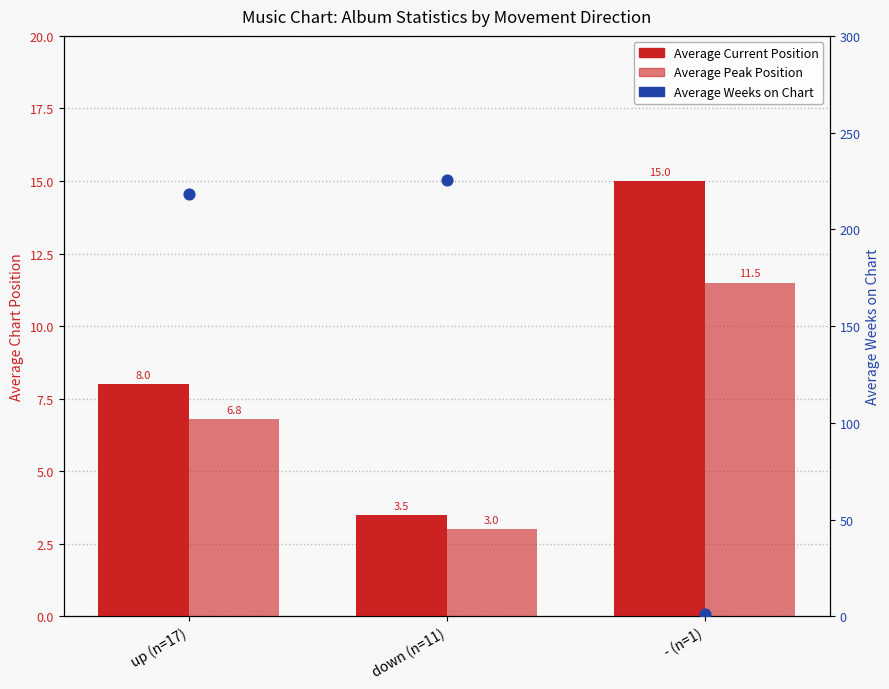

Which series has the largest Y range (max minus min)?

Average Weeks on Chart